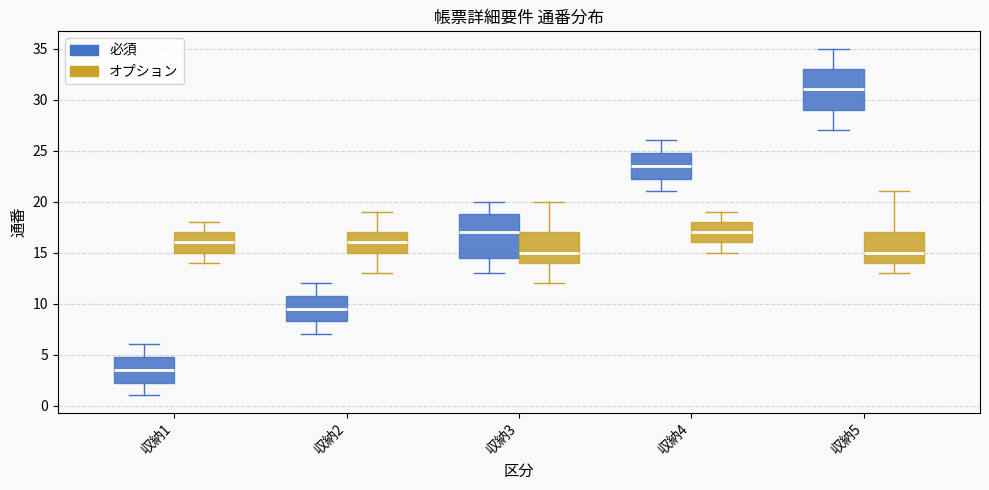

Which box's median line is the lowest?

収納1 (必須)